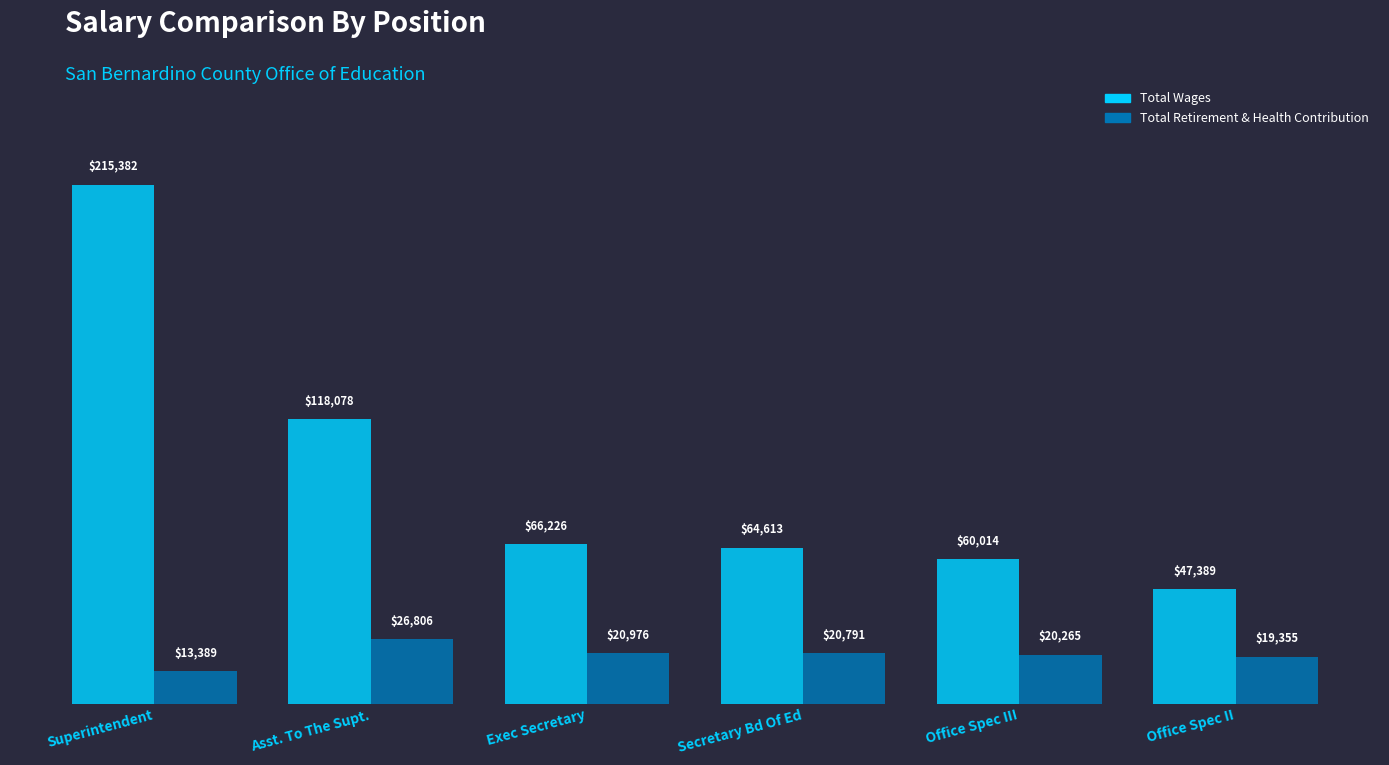

At which label does Total Wages reach its minimum?

Office Spec II